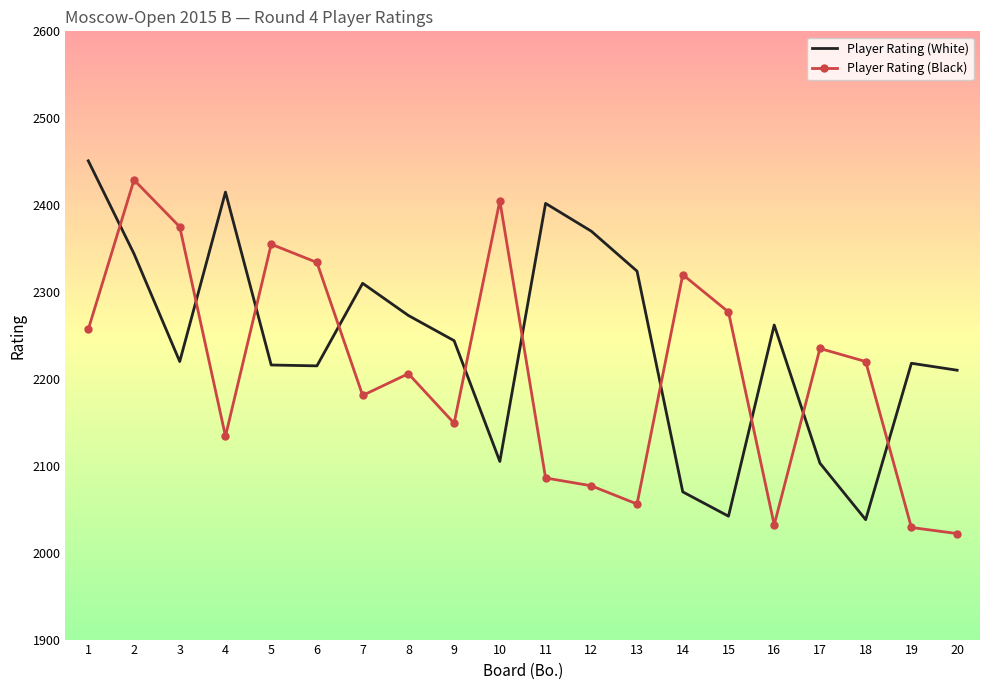

What is the smallest value displayed?

2022